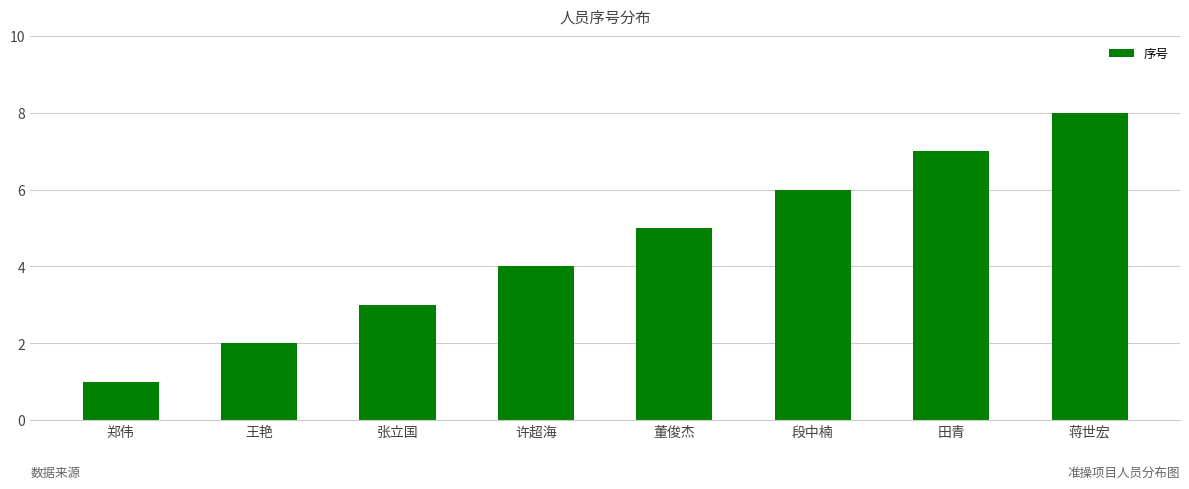

The chart shows a value of 2 at 董俊杰. True or false?

False